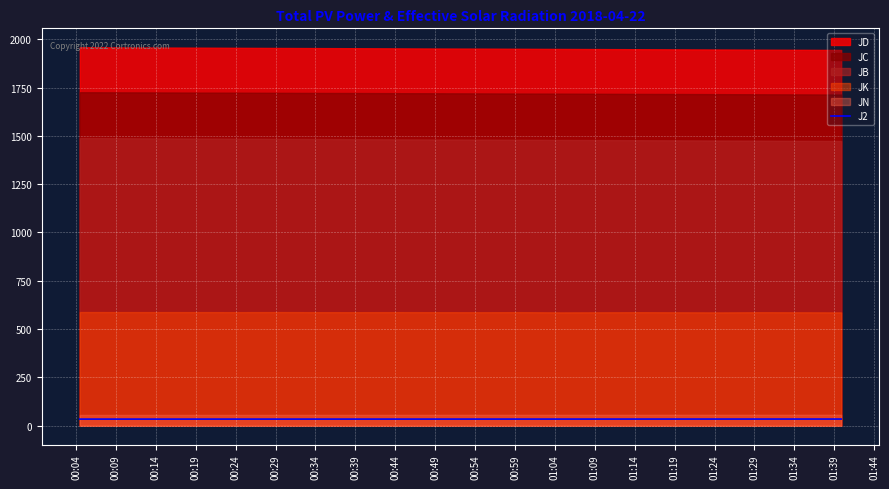

What is the change in value from 01:19 to 01:34?

+0.1